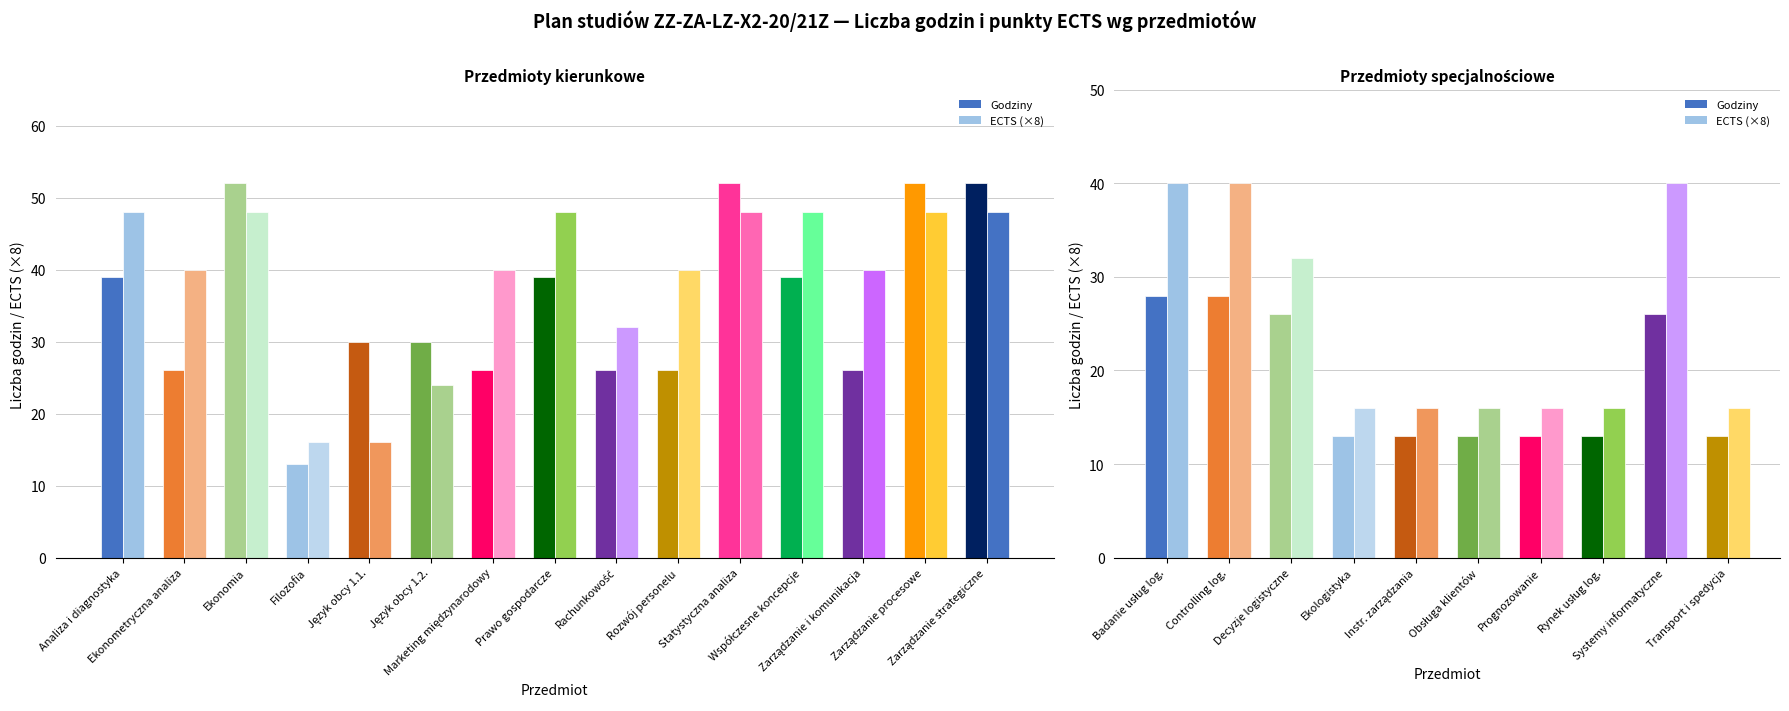

What is the average value of the Godziny series?

19